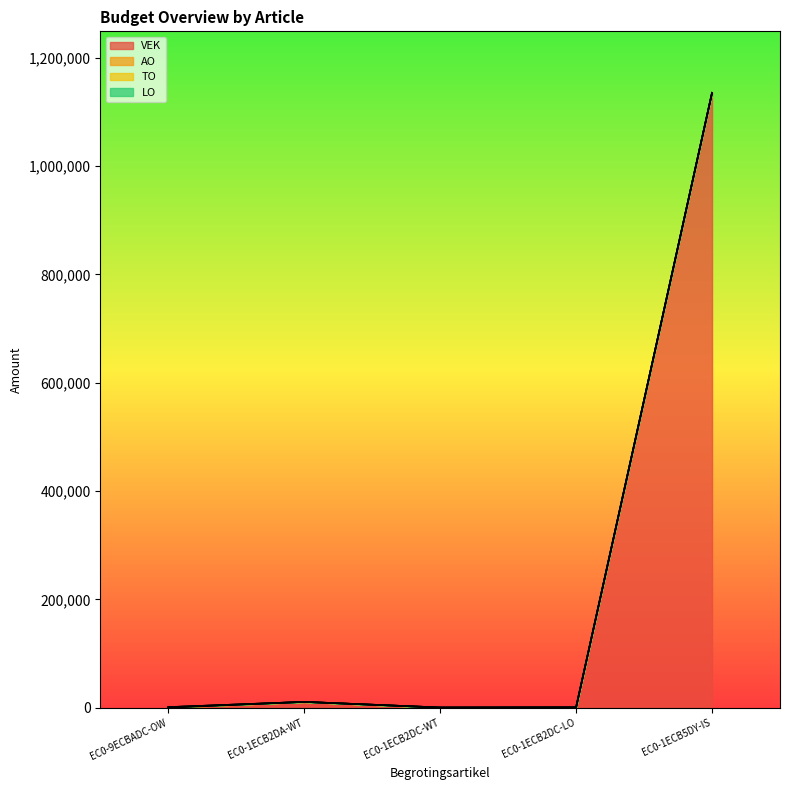

True or false: VEK has more than 2 interior local peaks.

False